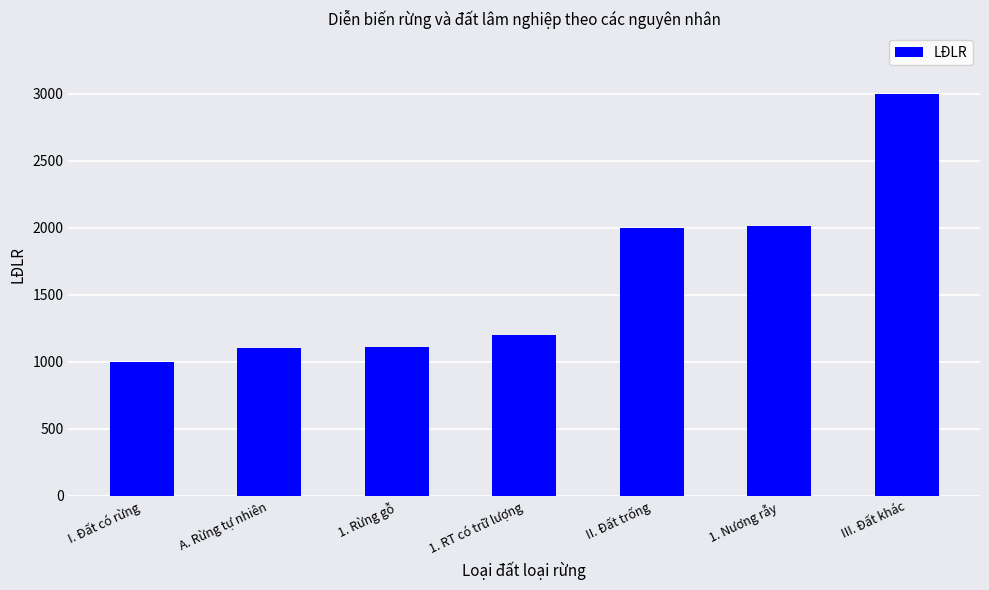

What is the label of the 3rd bar from the right?

II. Đất trống